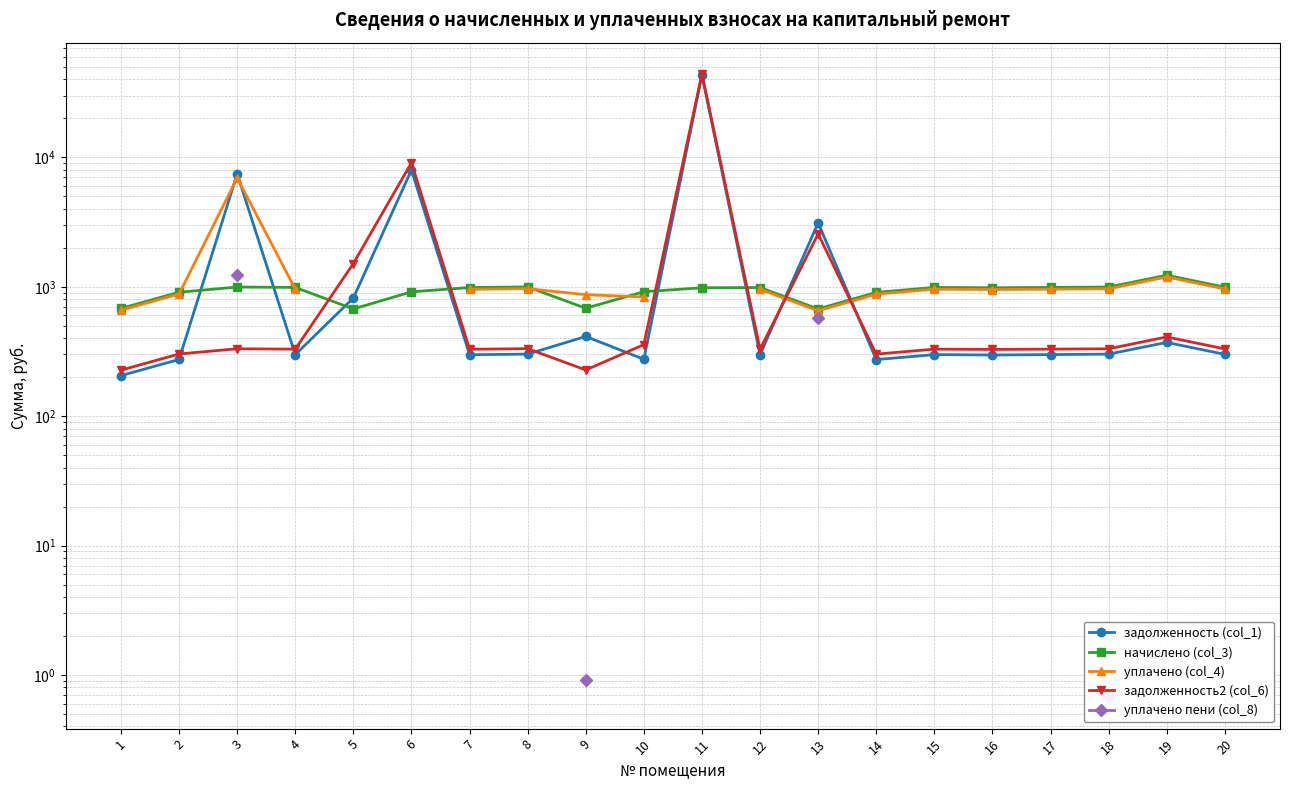

What is the smallest value displayed?

0.7